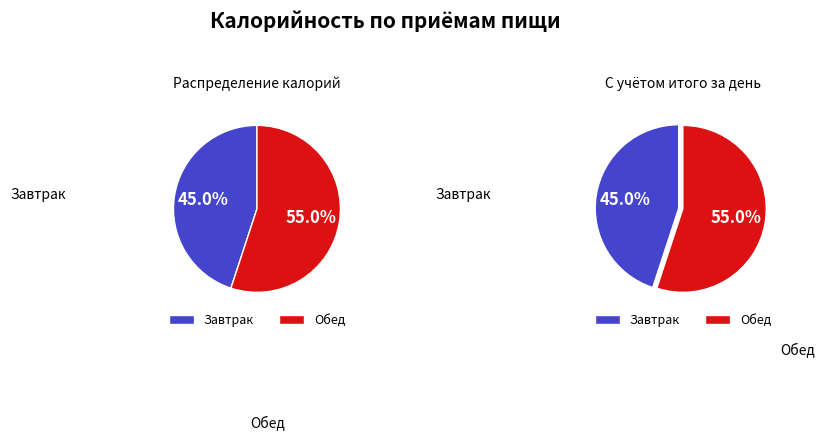

Approximately how many times larger is the value at Завтрак compared to Обед?

0.8